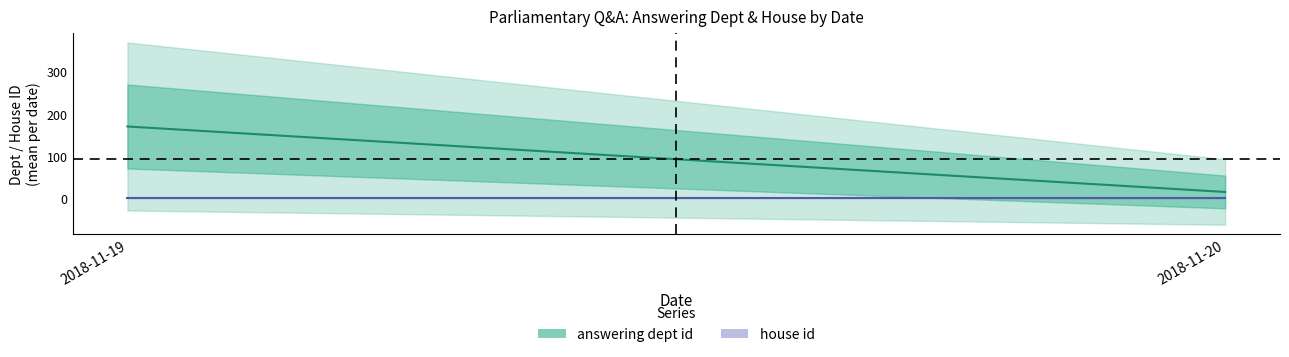

True or false: answering dept id has a value of 298 at 2018-11-19.

False